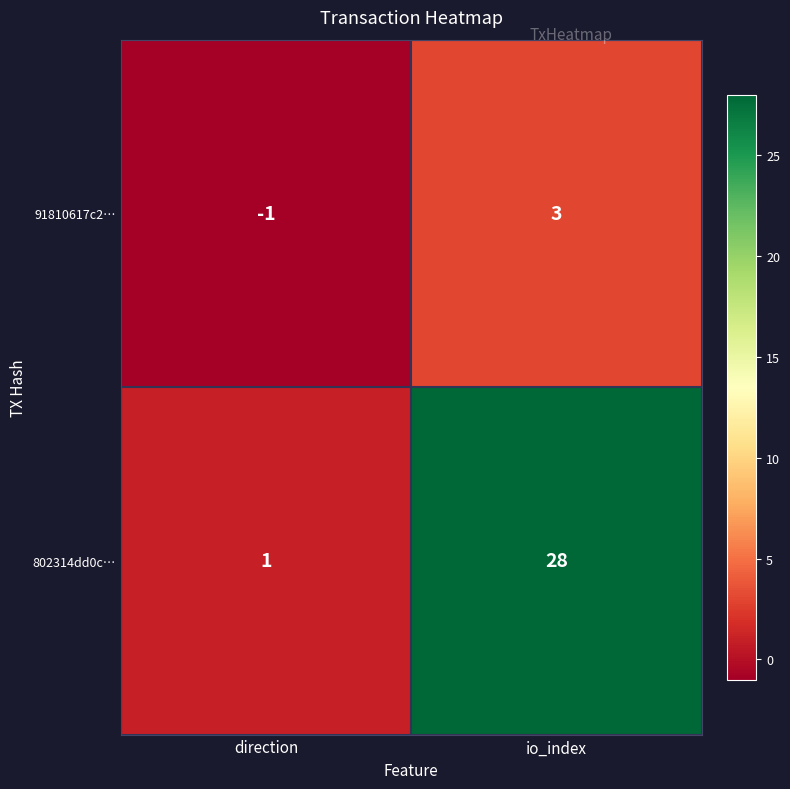

What is the difference between the highest and lowest values at io_index?

25